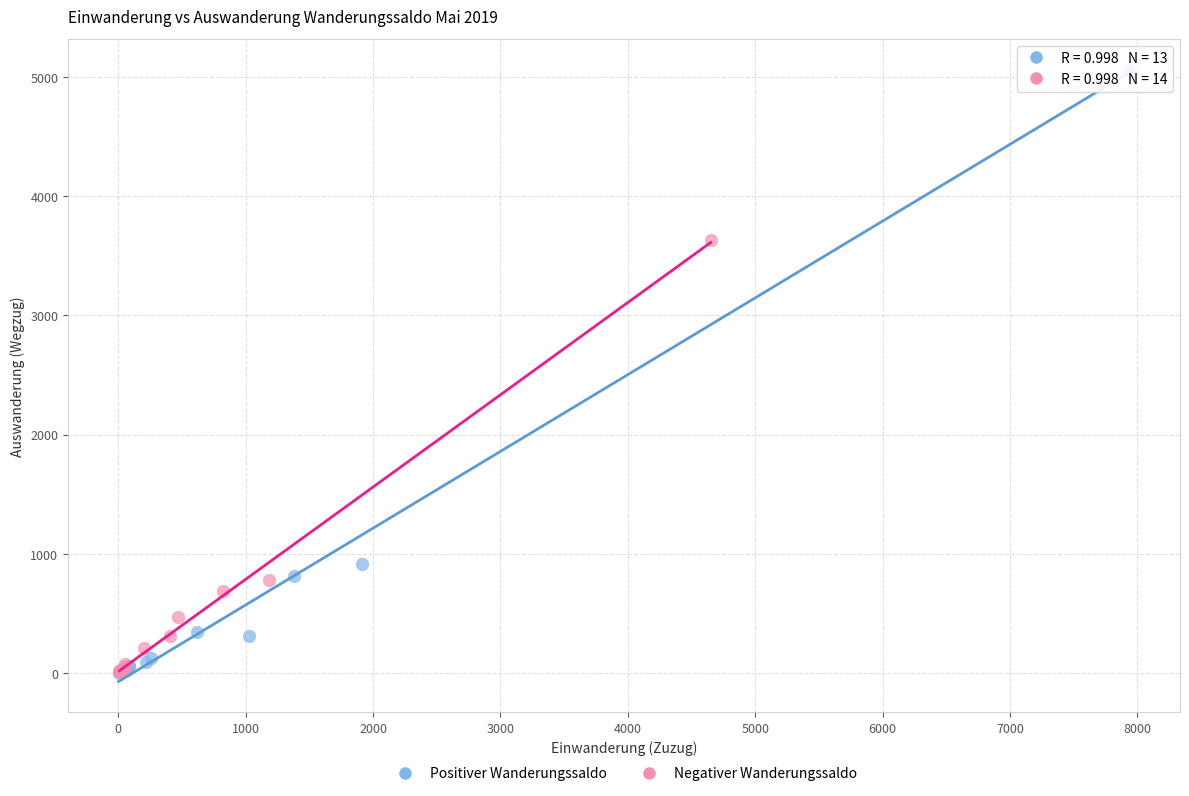

Which series contains the highest Y value?

Positiver Wanderungssaldo